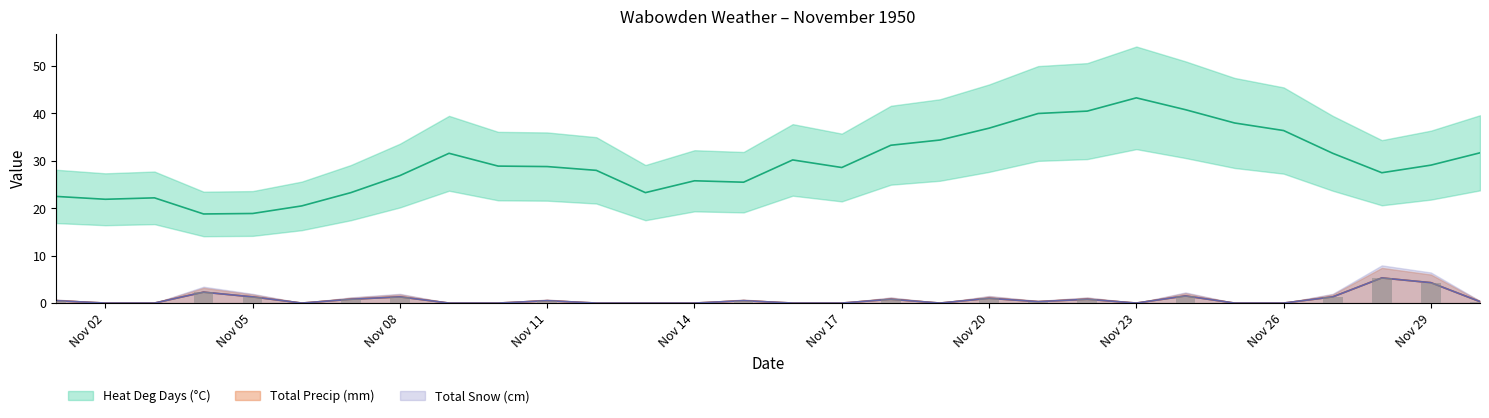

What is the difference between the highest and lowest values at 1950-11-03?

22.2